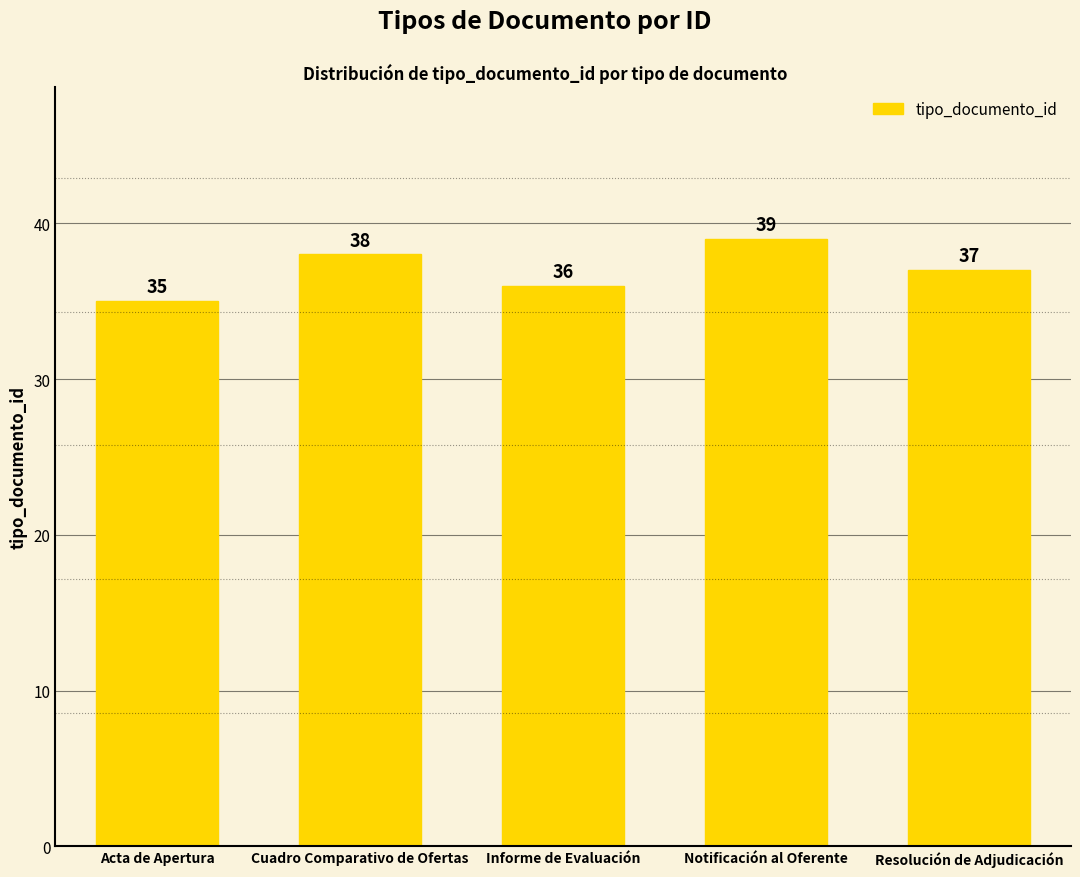

What is the sum of all values?

185